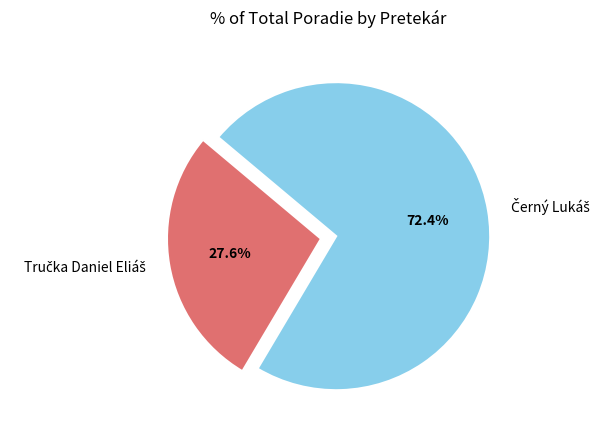

Is there any slice that represents more than half of the pie?

Yes